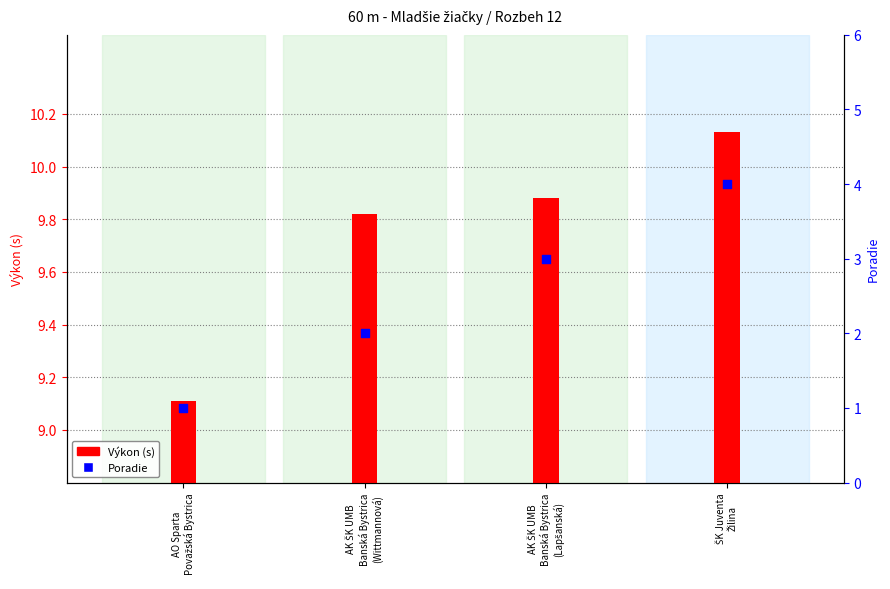

What are all the series names shown in the legend?

Výkon (s), Poradie